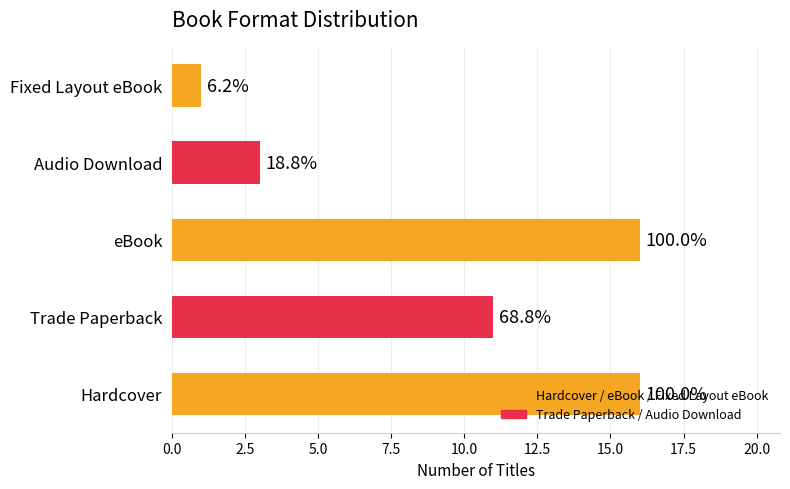

What is the average value?

9